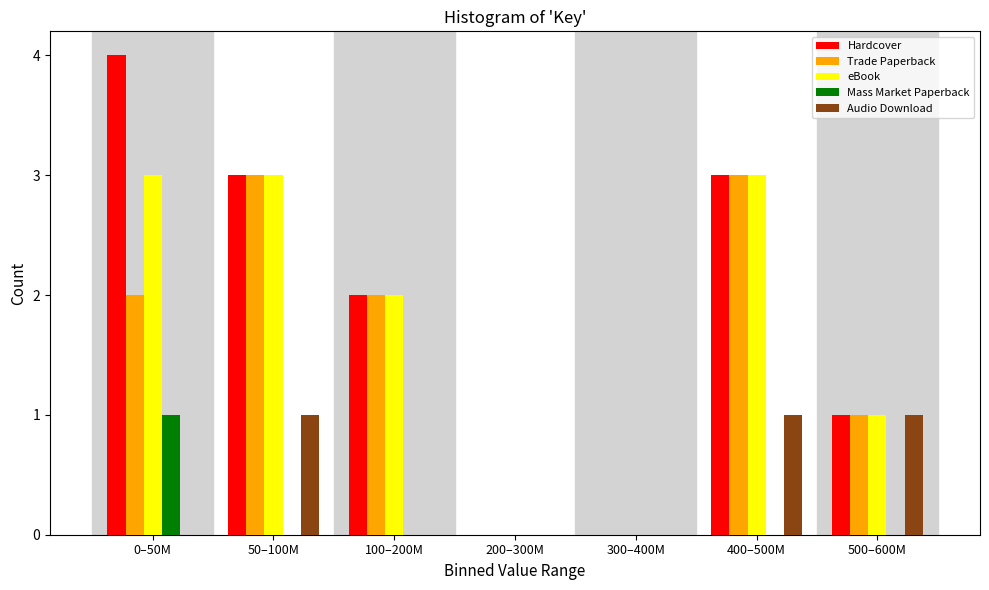

The value of eBook at 200–300M is 1. True or false?

False